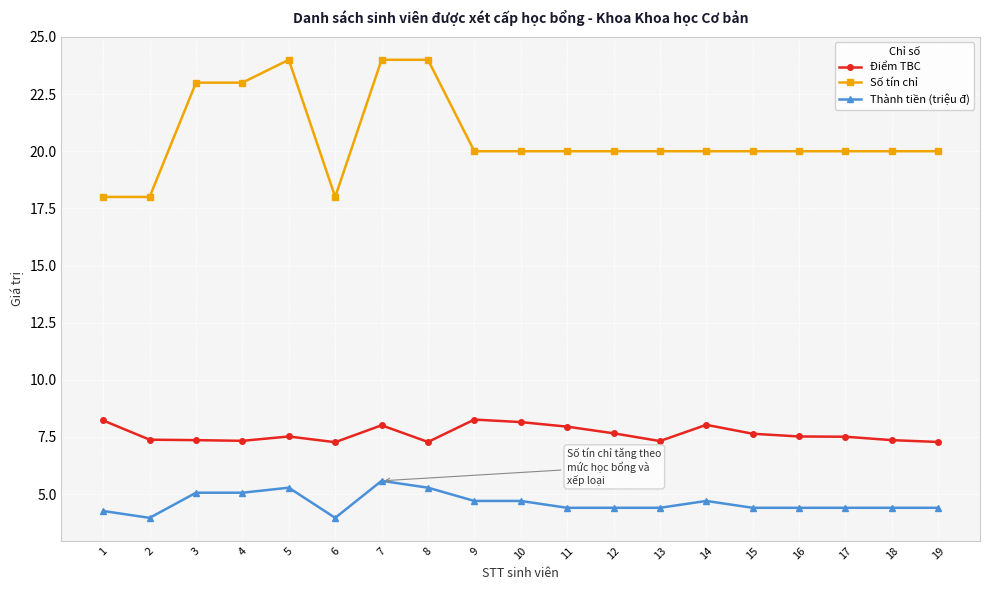

Is the value of Điểm TBC at 6 greater than the value of Thành tiền (triệu đ) at 17?

Yes